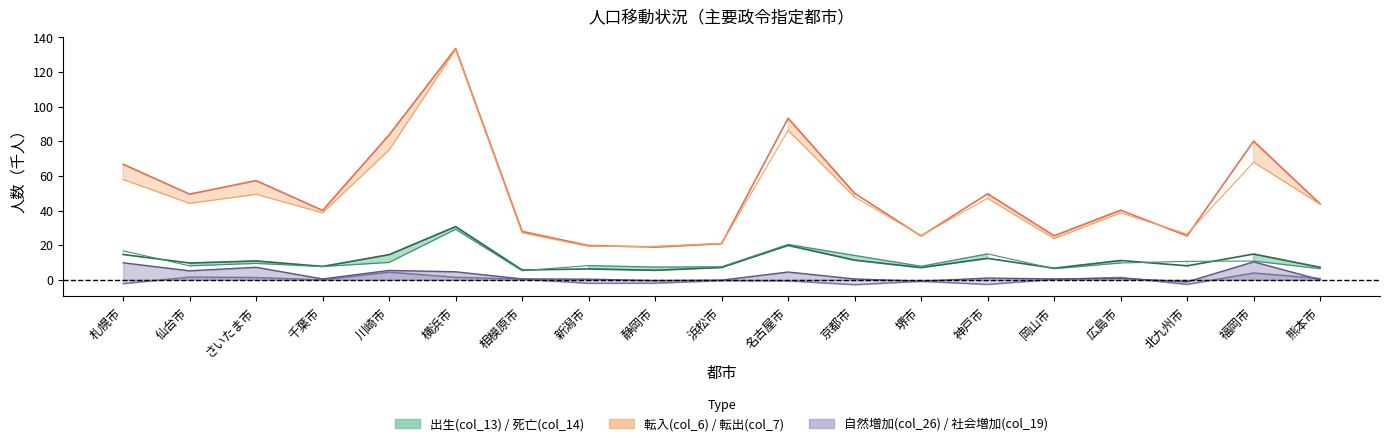

Between 北九州市 and 新潟市, which is larger?

北九州市